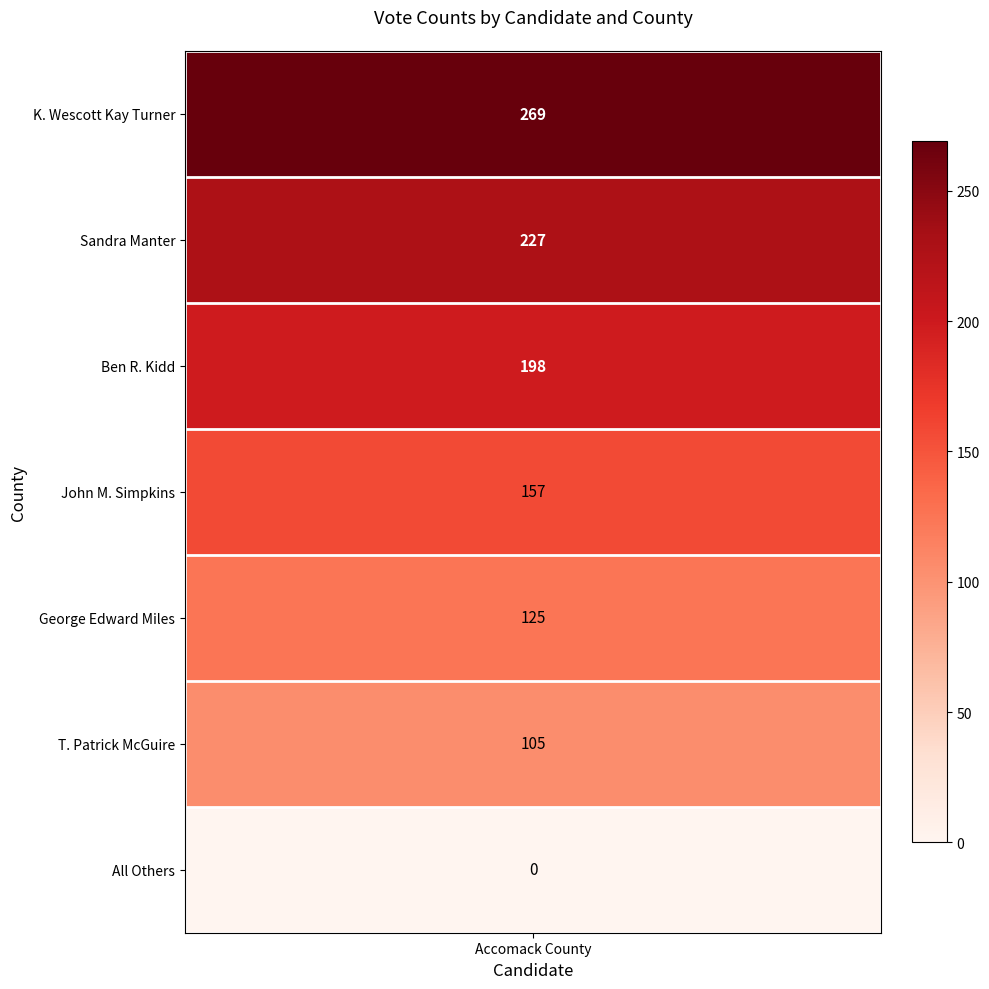

What is the ratio of the value at K. Wescott Kay Turner to the value at Ben R. Kidd?

1.4